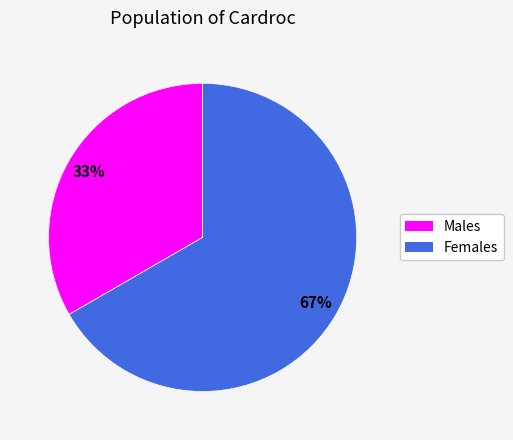

To the nearest percent, what is the average slice percentage?

50%